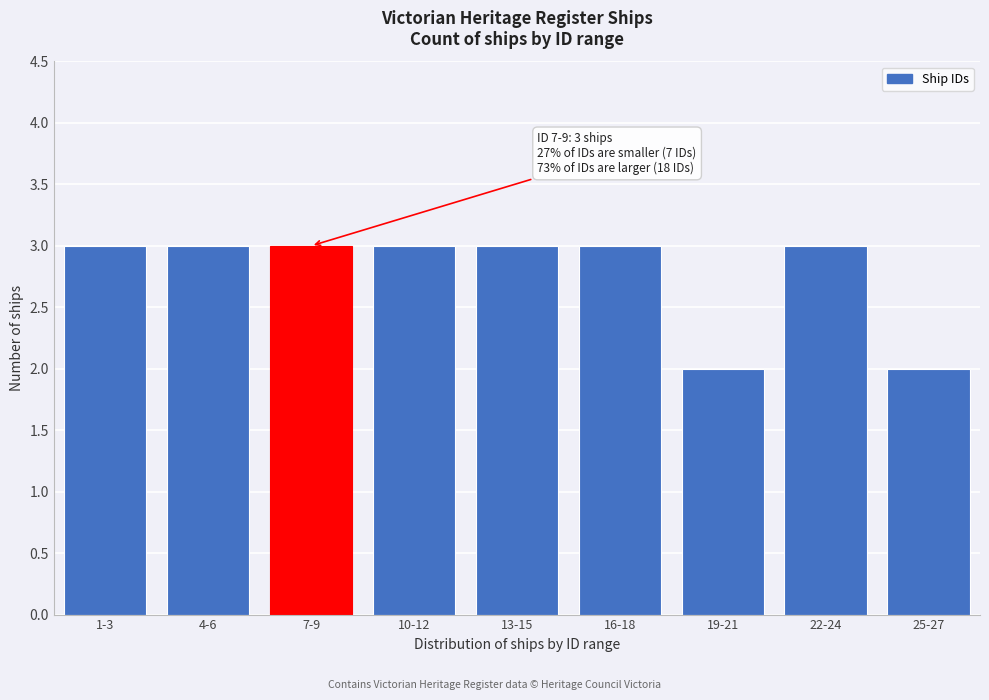

Reading left to right, transcribe all the data shown in this chart.

1-3=3	4-6=3	7-9=3	10-12=3	13-15=3	16-18=3	19-21=2	22-24=3	25-27=2